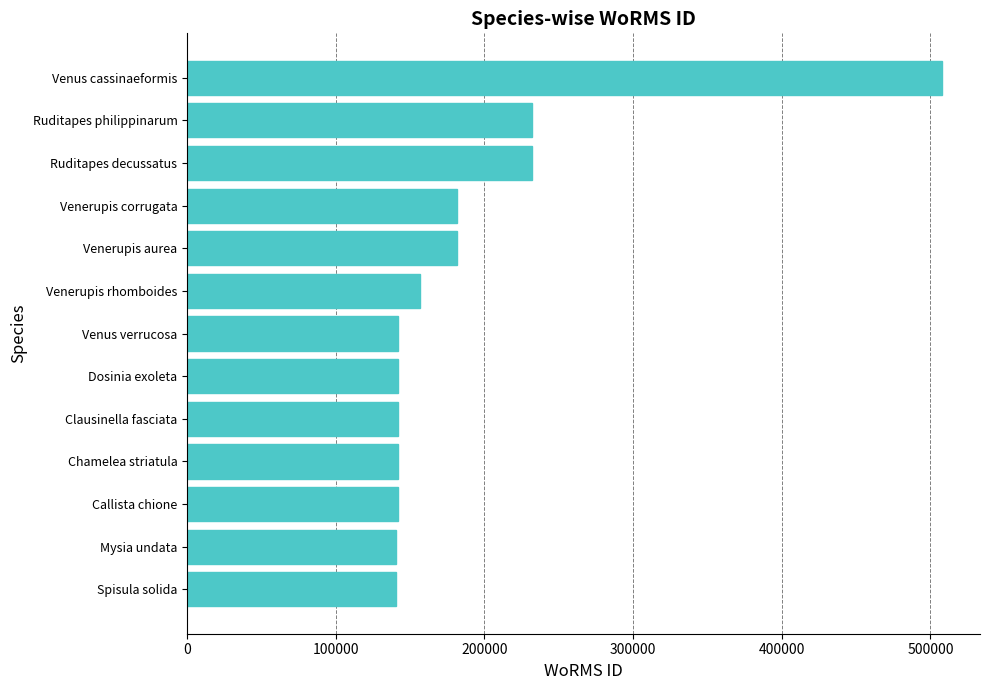

What is the average value?

190870